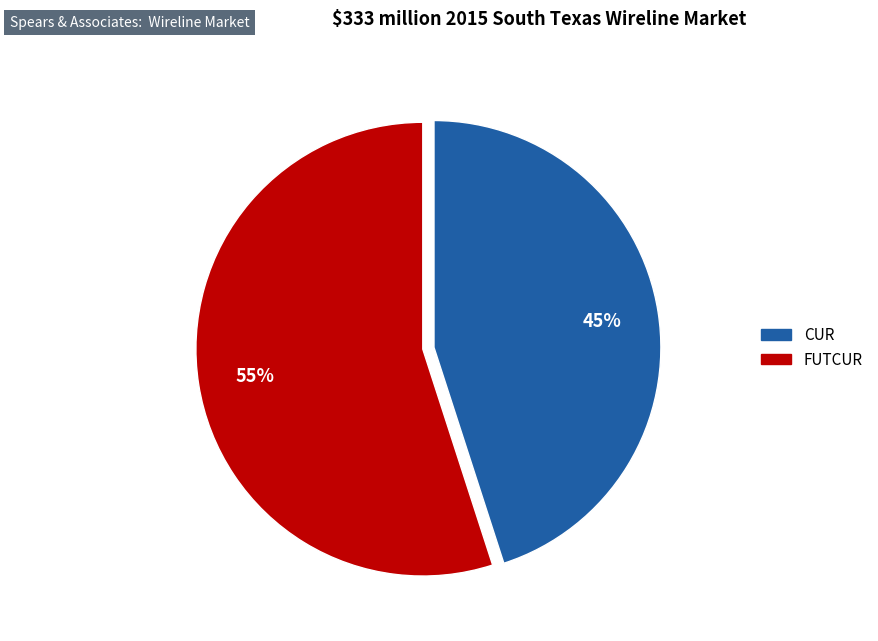

Combined, do FUTCUR and CUR account for over 50%?

Yes